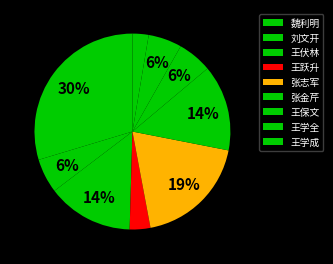

What is the smallest slice in the pie chart?

王学成